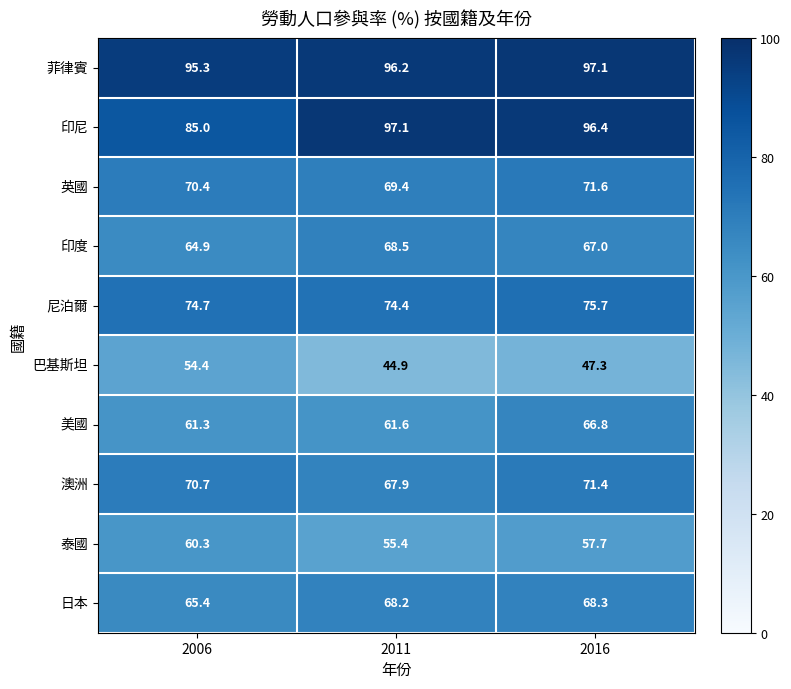

Reading left to right, extract all data points from this chart.

菲律賓: 95.3	96.2	97.1
印尼: 85.0	97.1	96.4
英國: 70.4	69.4	71.6
印度: 64.9	68.5	67.0
尼泊爾: 74.7	74.4	75.7
巴基斯坦: 54.4	44.9	47.3
美國: 61.3	61.6	66.8
澳洲: 70.7	67.9	71.4
泰國: 60.3	55.4	57.7
日本: 65.4	68.2	68.3